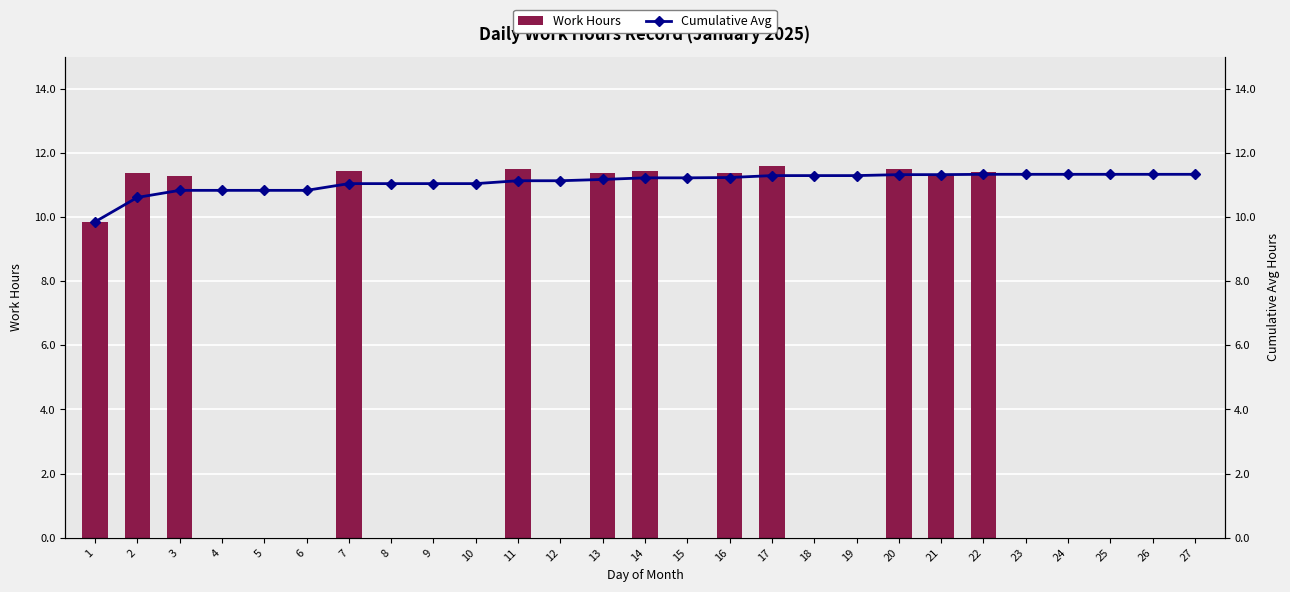

What is the value of the Work Hours bar at the 22nd from the left?

11.4